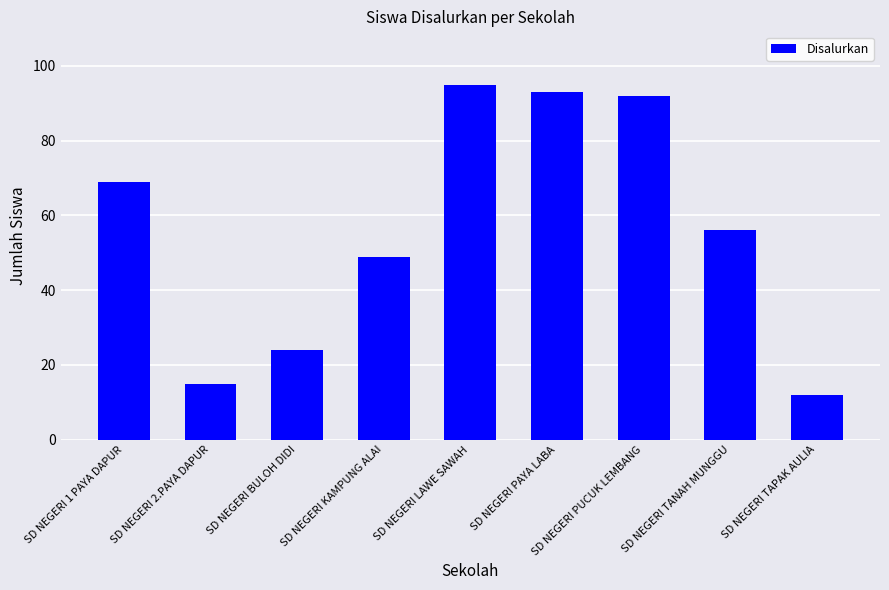

What is the difference between the maximum and second lowest values?

80